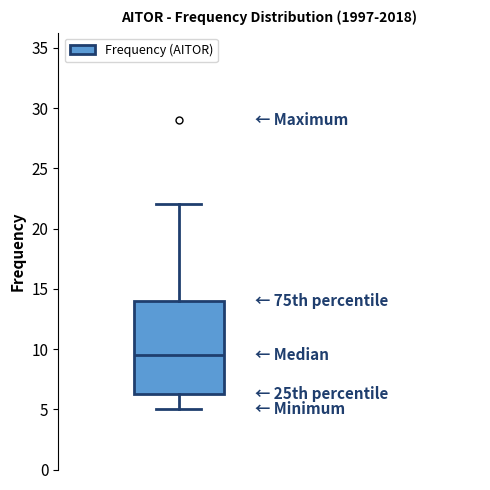

Where does the upper whisker of the box end on the y-axis? The values are not printed on the chart, so give them approximately, as read against the axis.

22.0